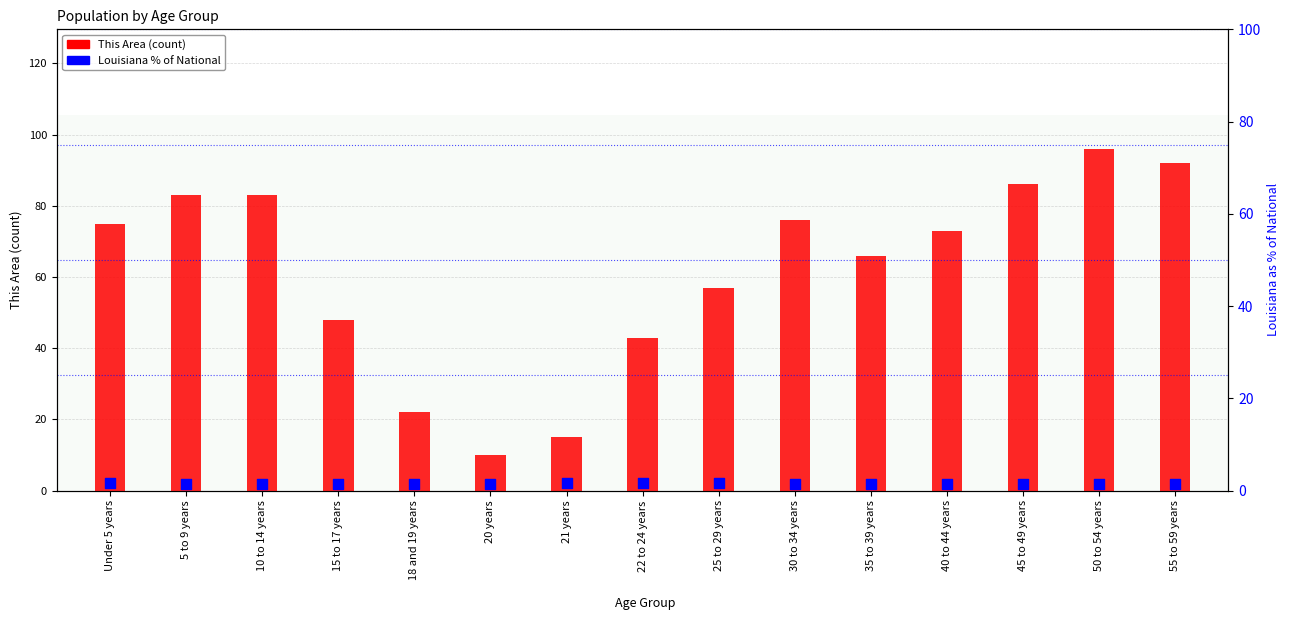

Which series reaches the minimum Y coordinate?

Louisiana % of National